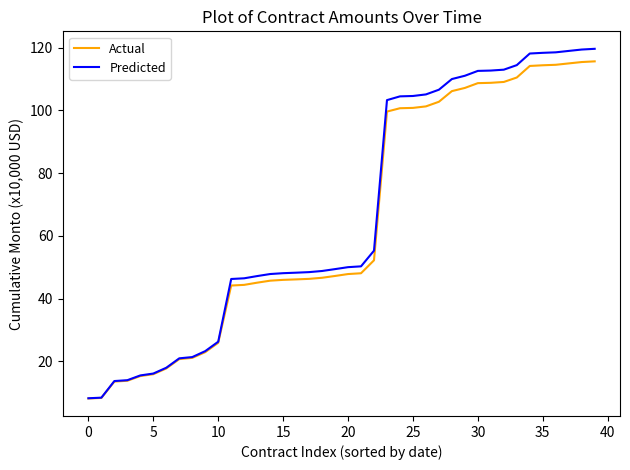

What is the lowest value of the Predicted series?

8.2